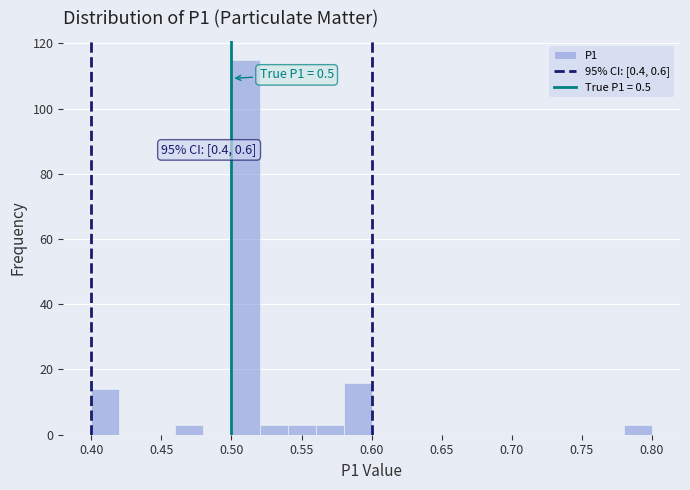

Which range on the x-axis has the tallest bar?

0.50 to 0.52